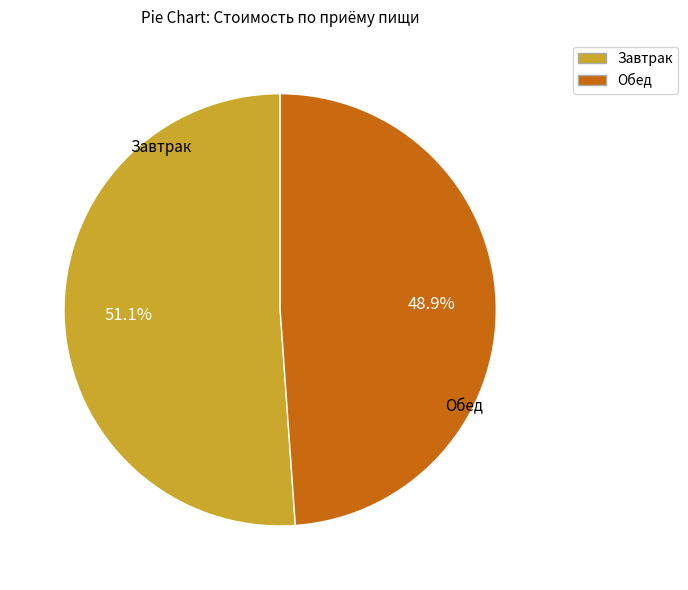

Does any single category account for the majority?

Yes